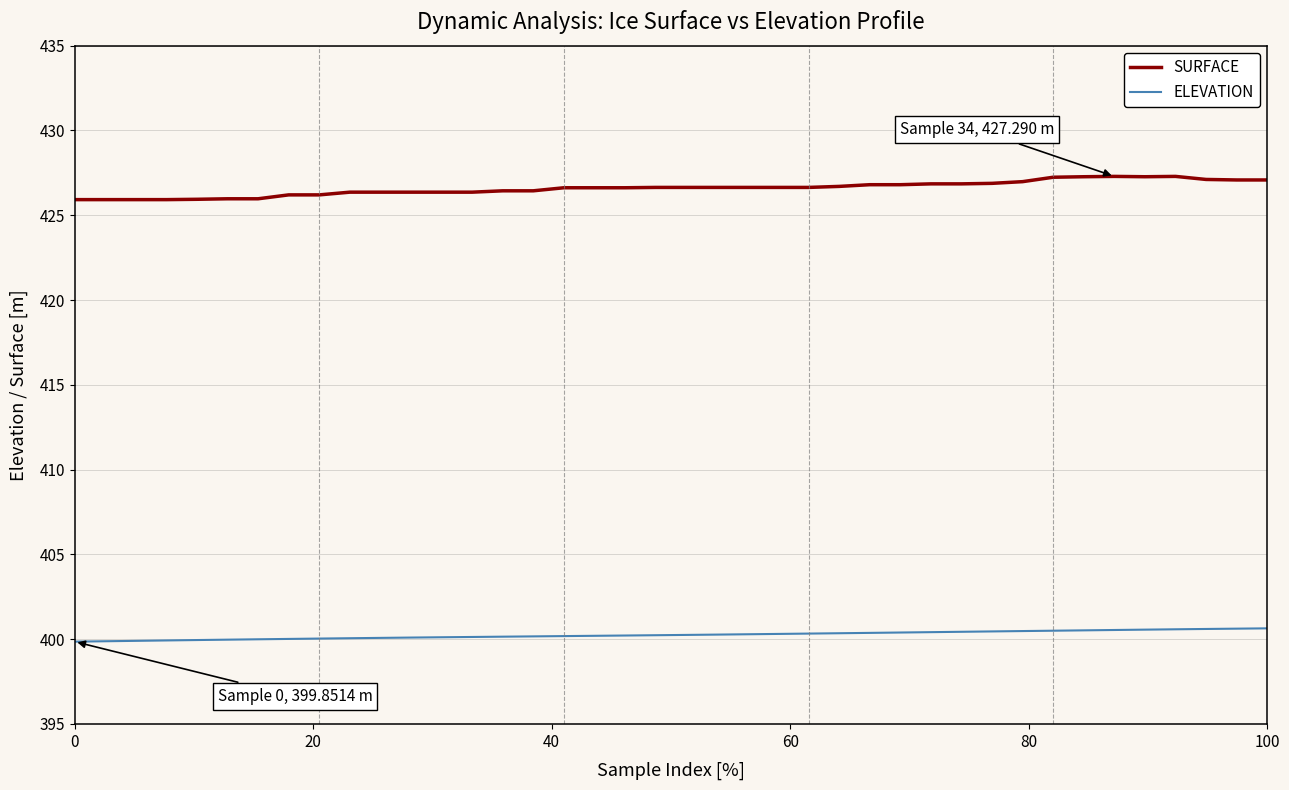

True or false: ELEVATION and SURFACE cross at least once.

False